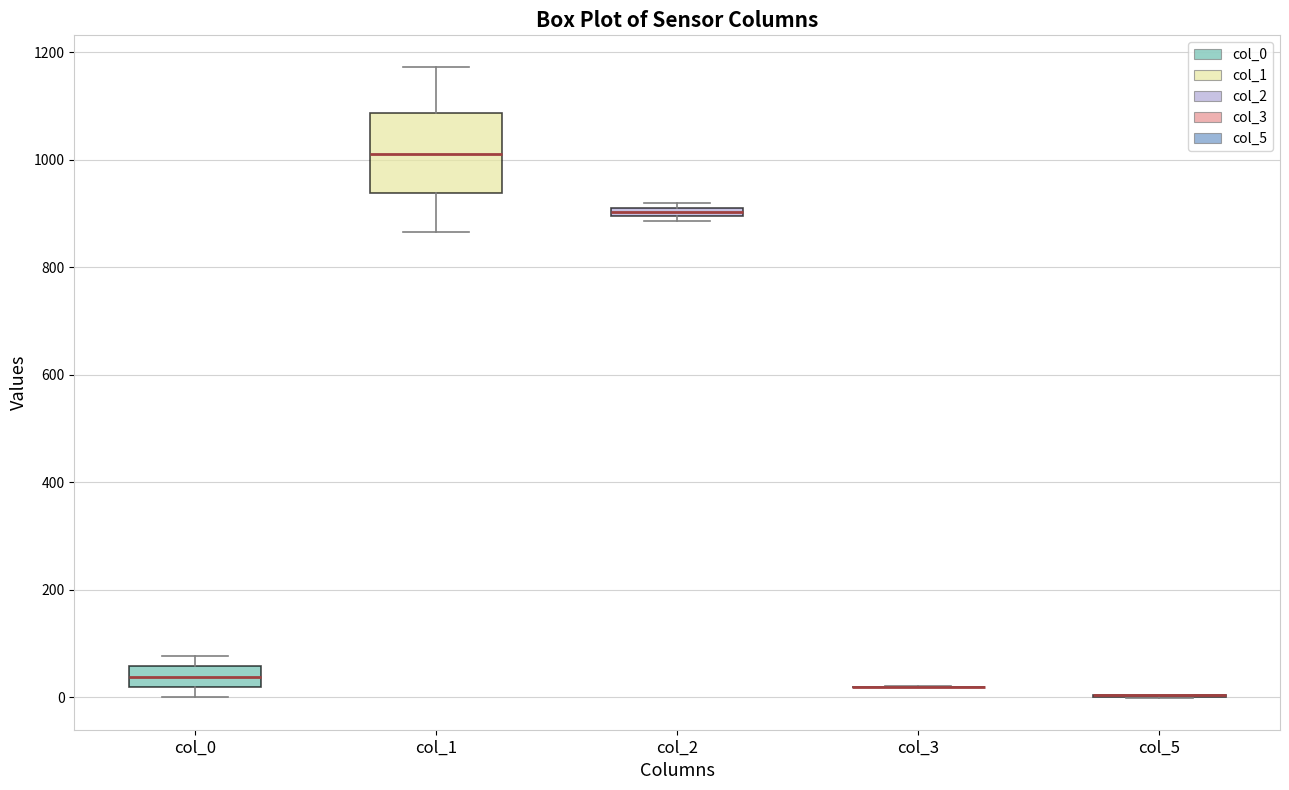

Comparing the boxes themselves (not the whiskers), which one is the tallest?

col_1